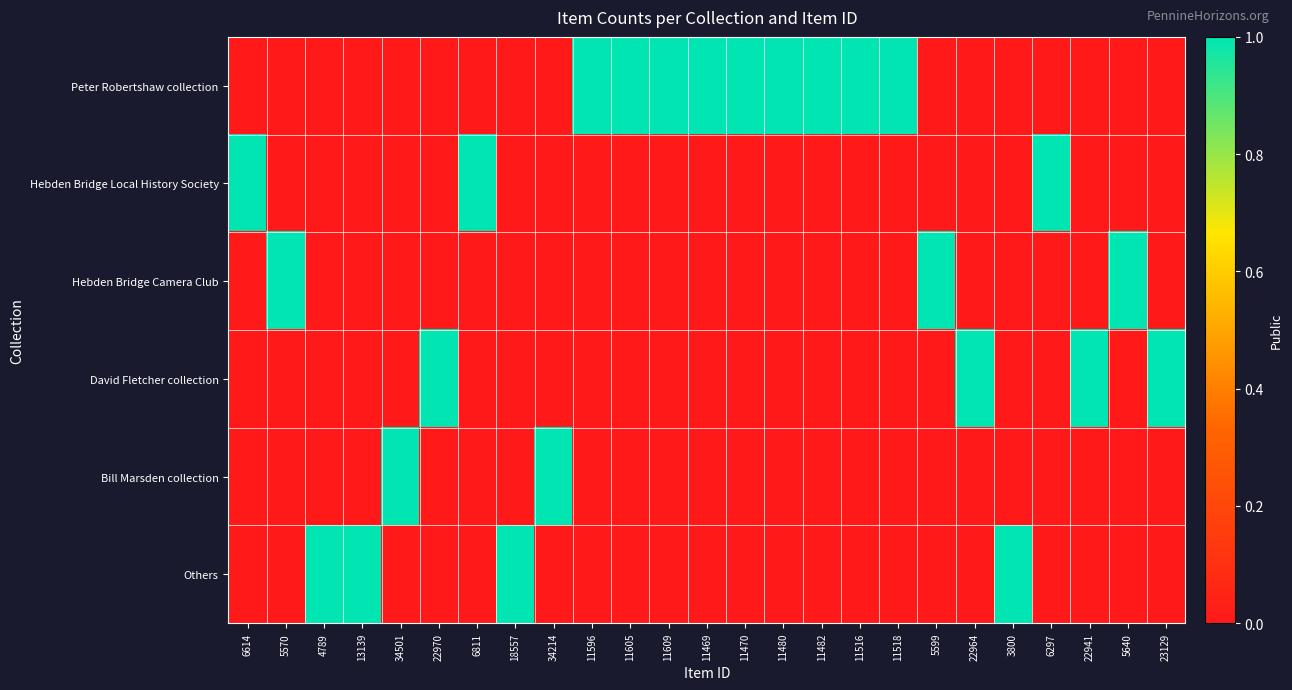

Which label corresponds to the largest value in the chart?

11596